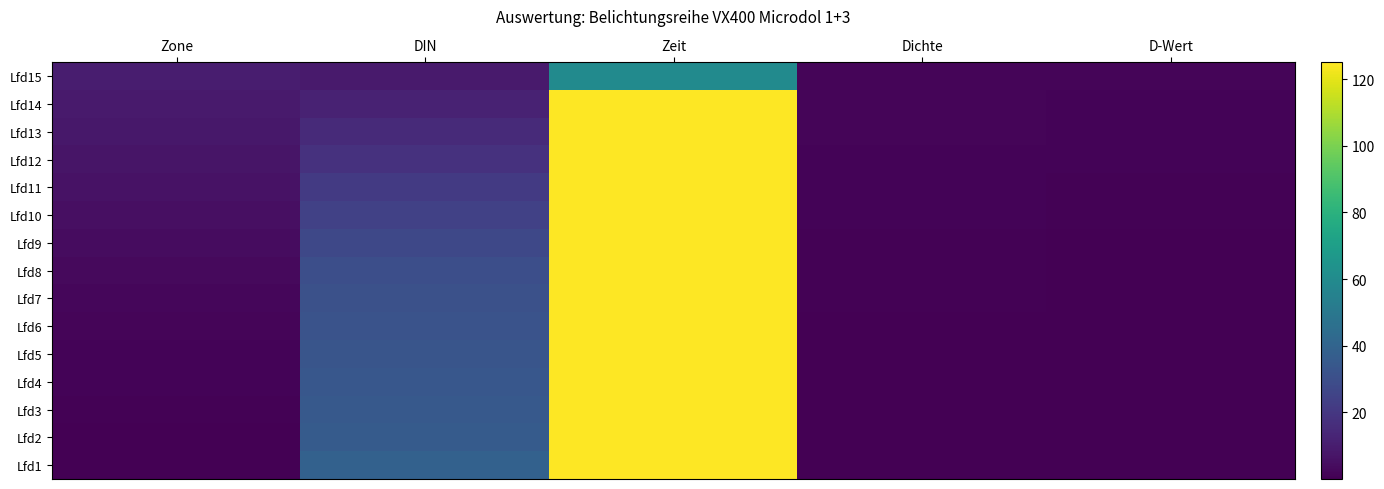

Reading left to right, extract all data points from this chart.

Lfd15: Zone=10.0	DIN=9.0	Zeit=60.0	Dichte=1.9	D-Wert=1.6
Lfd14: Zone=9.0	DIN=12.0	Zeit=125.0	Dichte=1.8	D-Wert=1.4
Lfd13: Zone=8.0	DIN=15.0	Zeit=125.0	Dichte=1.6	D-Wert=1.2
Lfd12: Zone=7.0	DIN=18.0	Zeit=125.0	Dichte=1.4	D-Wert=1.0
Lfd11: Zone=6.0	DIN=21.0	Zeit=125.0	Dichte=1.2	D-Wert=0.8
Lfd10: Zone=5.0	DIN=24.0	Zeit=125.0	Dichte=1.0	D-Wert=0.7
Lfd9: Zone=4.0	DIN=27.0	Zeit=125.0	Dichte=0.8	D-Wert=0.5
Lfd8: Zone=3.0	DIN=30.0	Zeit=125.0	Dichte=0.7	D-Wert=0.3
Lfd7: Zone=2.0	DIN=31.0	Zeit=125.0	Dichte=0.5	D-Wert=0.2
Lfd6: Zone=1.7	DIN=32.0	Zeit=125.0	Dichte=0.5	D-Wert=0.1
Lfd5: Zone=1.3	DIN=33.0	Zeit=125.0	Dichte=0.4	D-Wert=0.1
Lfd4: Zone=1.0	DIN=34.0	Zeit=125.0	Dichte=0.4	D-Wert=0.1
Lfd3: Zone=0.7	DIN=35.0	Zeit=125.0	Dichte=0.4	D-Wert=0.0
Lfd2: Zone=0.3	DIN=36.0	Zeit=125.0	Dichte=0.4	D-Wert=0.0
Lfd1: Zone=0.0	DIN=39.0	Zeit=125.0	Dichte=0.3	D-Wert=0.0